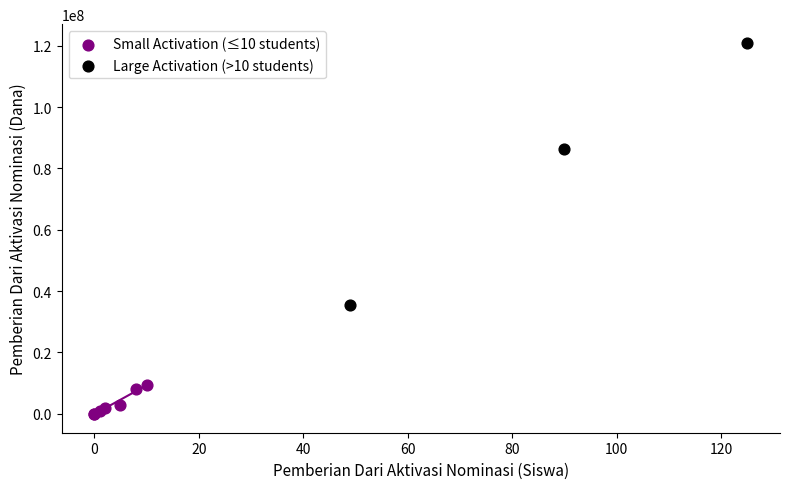

Which series contains the highest Y value?

Large Activation (>10 students)